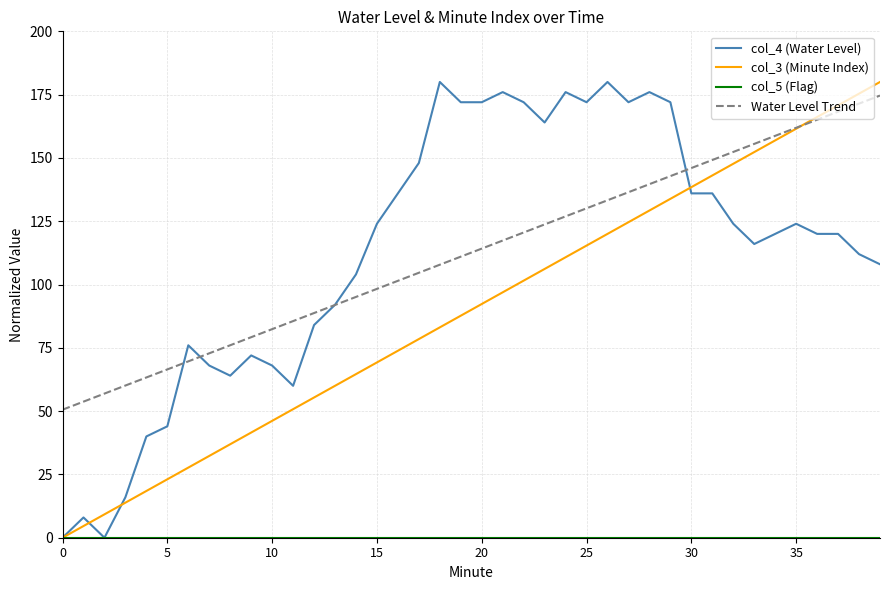

What is the maximum value shown in the chart?

180.0